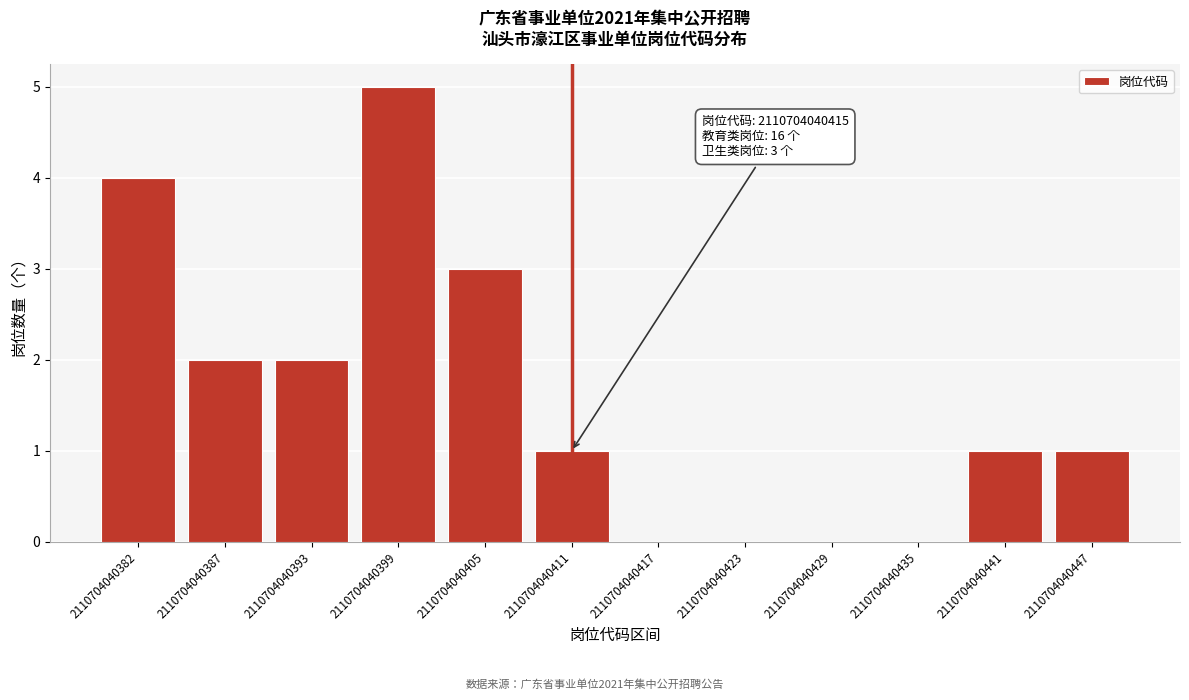

Reading left to right, what are all the values shown in this chart?

2110704040382=4	2110704040387=2	2110704040393=2	2110704040399=5	2110704040405=3	2110704040411=1	2110704040417=0	2110704040423=0	2110704040429=0	2110704040435=0	2110704040441=1	2110704040447=1